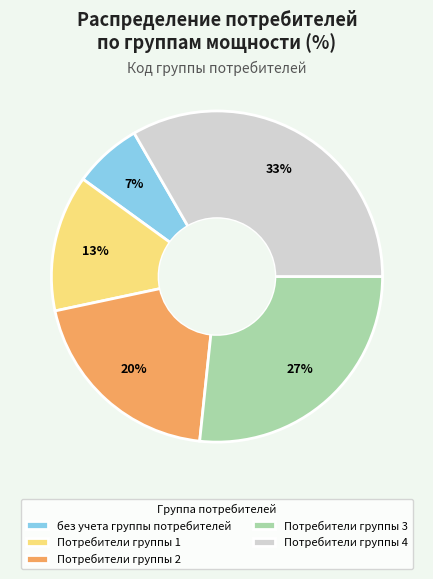

What percentage is the Потребители группы 3 slice, to the nearest percent?

27%